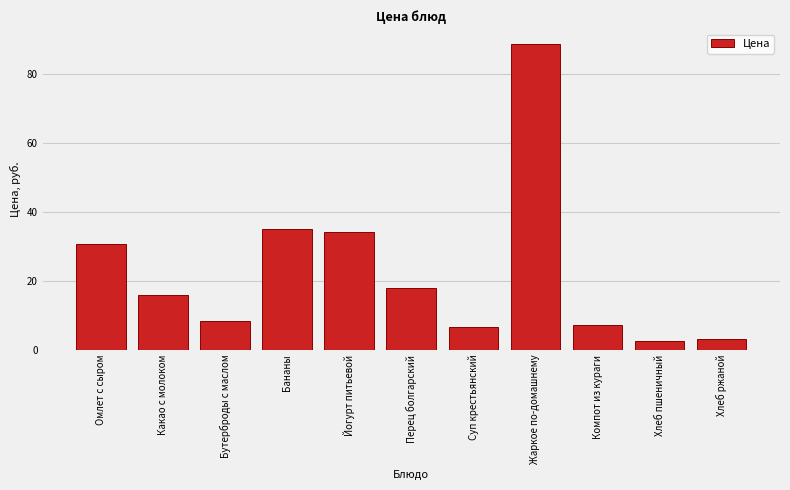

What value does the data have at Компот из кураги?

7.2